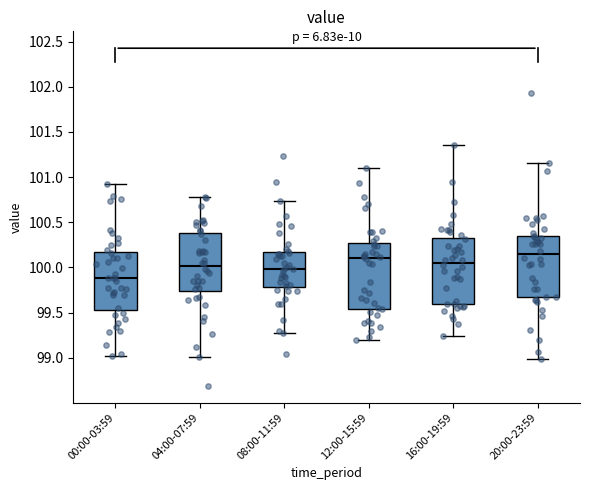

Reading left to right, read every box against the y-axis: the position of its median line, the range the box covers, and the ends of its whiskers. The values are not printed on the chart, so give them approximately, as read against the axis.

00:00-03:59: median 99.90, box 99.55 to 100.15, whiskers 99.00 to 100.95
04:00-07:59: median 100.00, box 99.75 to 100.40, whiskers 99.00 to 100.80
08:00-11:59: median 100.00, box 99.80 to 100.15, whiskers 99.25 to 100.75
12:00-15:59: median 100.10, box 99.55 to 100.25, whiskers 99.20 to 101.10
16:00-19:59: median 100.05, box 99.60 to 100.30, whiskers 99.25 to 101.35
20:00-23:59: median 100.15, box 99.65 to 100.35, whiskers 99.00 to 101.15